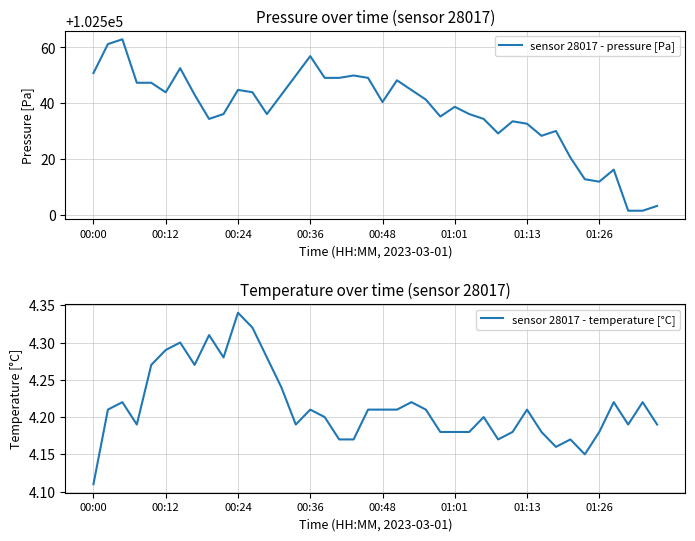

How many lines are shown in the chart?

2